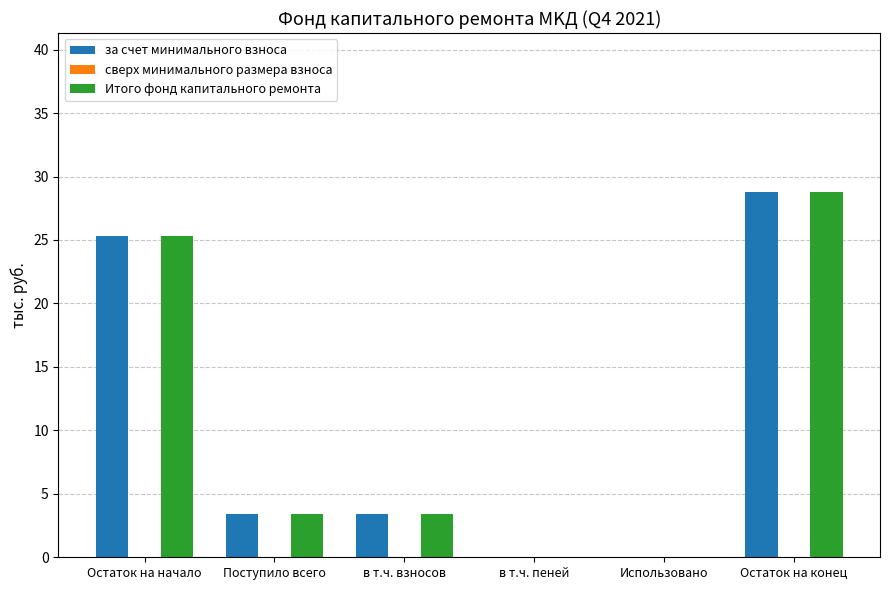

What is the sum of the за счет минимального взноса values at в т.ч. пеней and Остаток на конец?

28.8